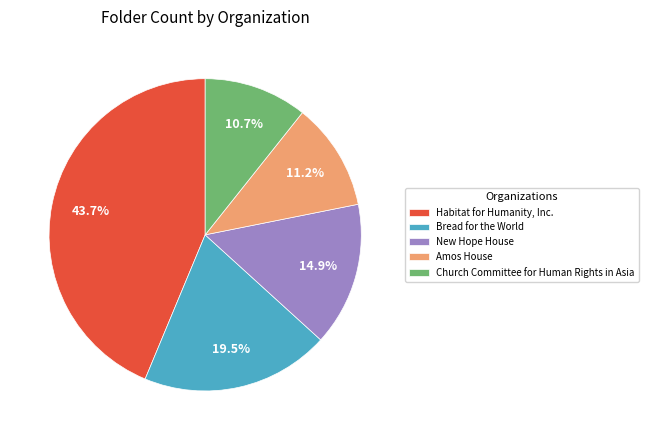

How many segments does this pie chart have?

5